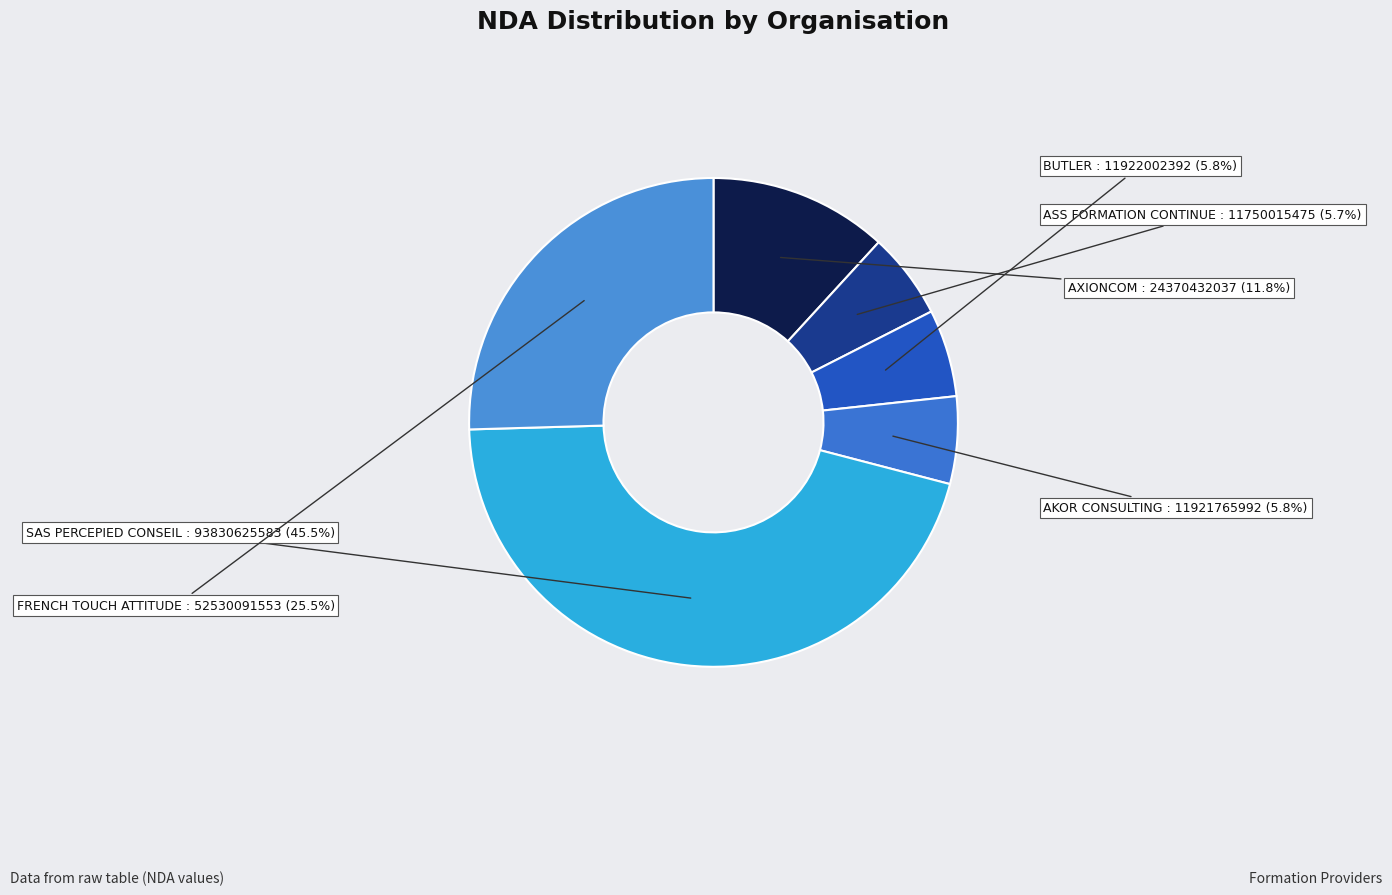

What percentage do AXIONCOM and BUTLER together represent?

17.6%